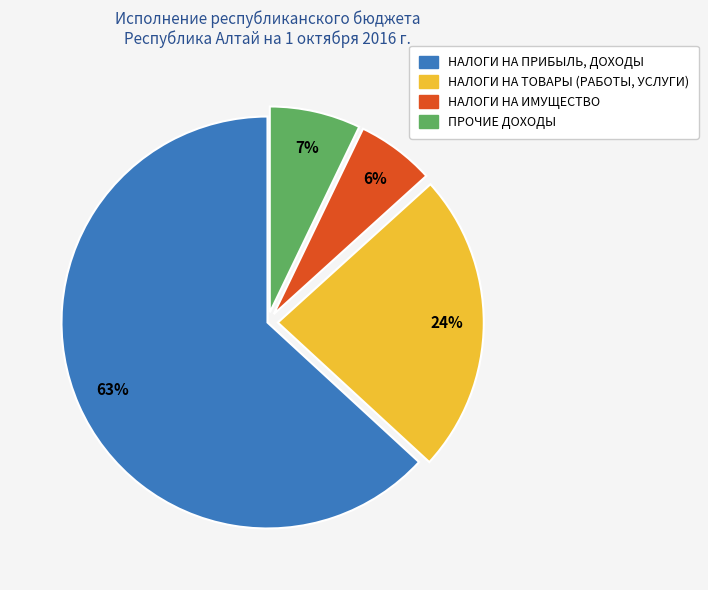

Approximately how many times larger is the value at НАЛОГИ НА ТОВАРЫ (РАБОТЫ, УСЛУГИ) compared to НАЛОГИ НА ПРИБЫЛЬ, ДОХОДЫ?

0.4